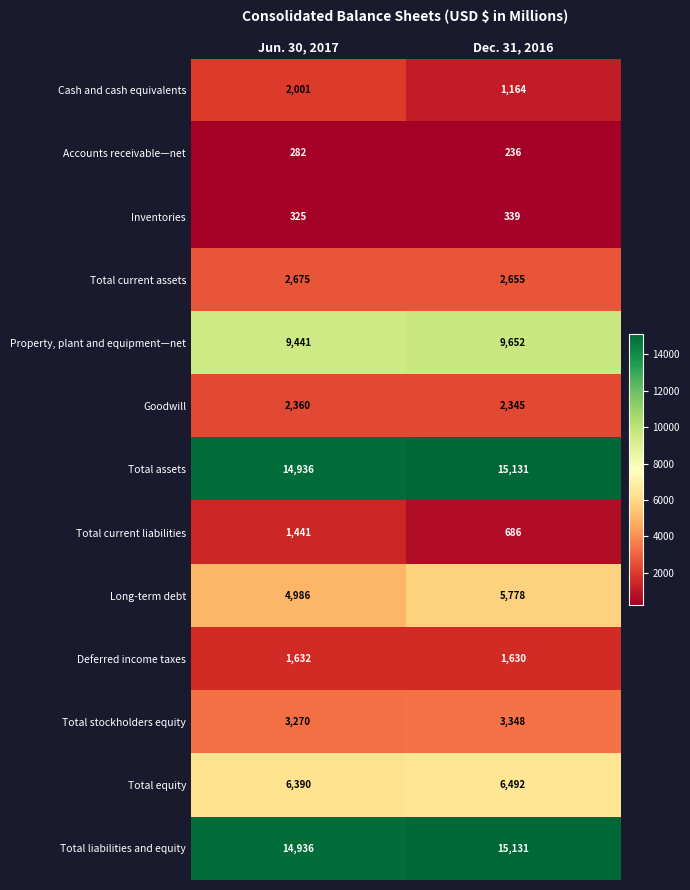

At which label does Total equity reach its minimum?

Jun. 30, 2017